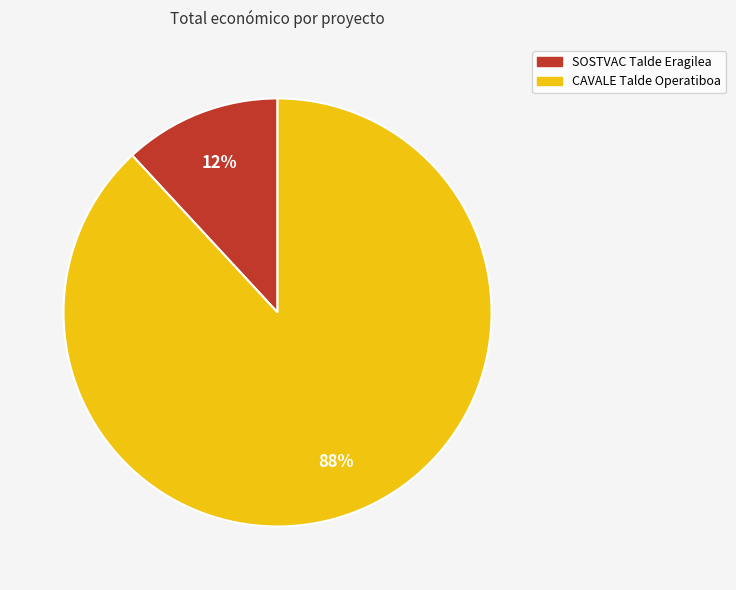

Count the number of slices in the pie.

2